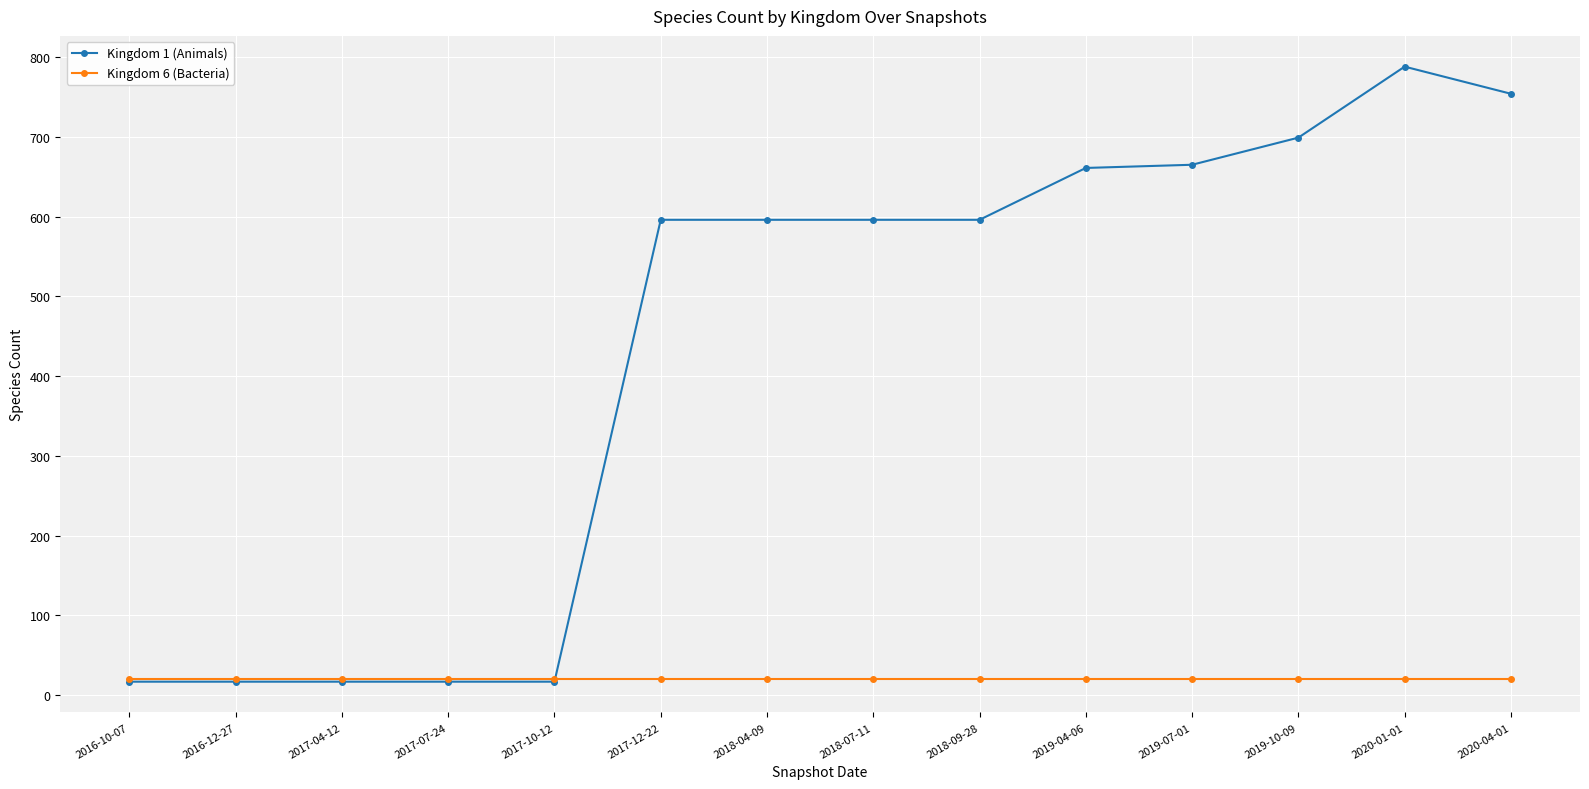

Rank the series by their maximum value, from highest to lowest.

Kingdom 1 (Animals), Kingdom 6 (Bacteria)